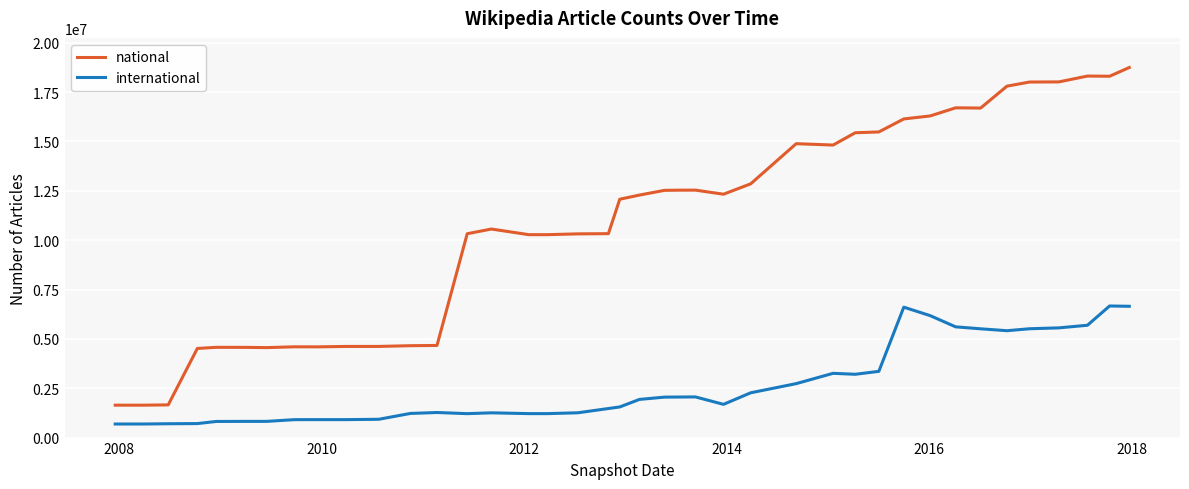

What is the difference between the maximum and minimum values in the international series?

5978298